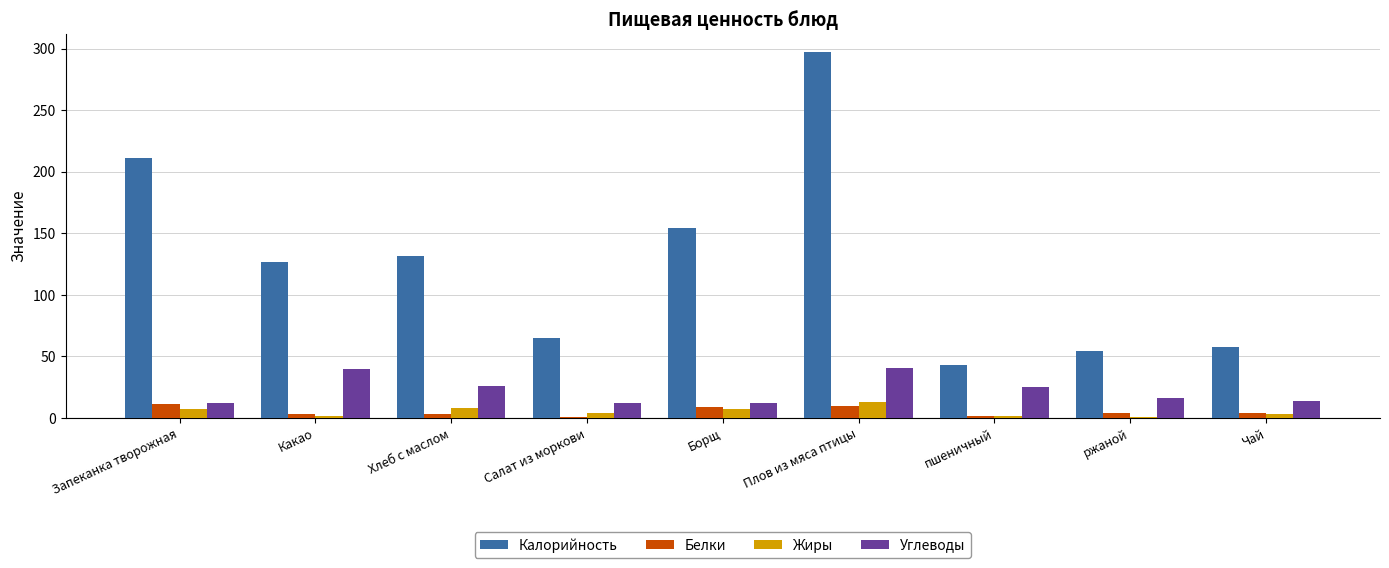

What is the greatest value displayed?

297.0